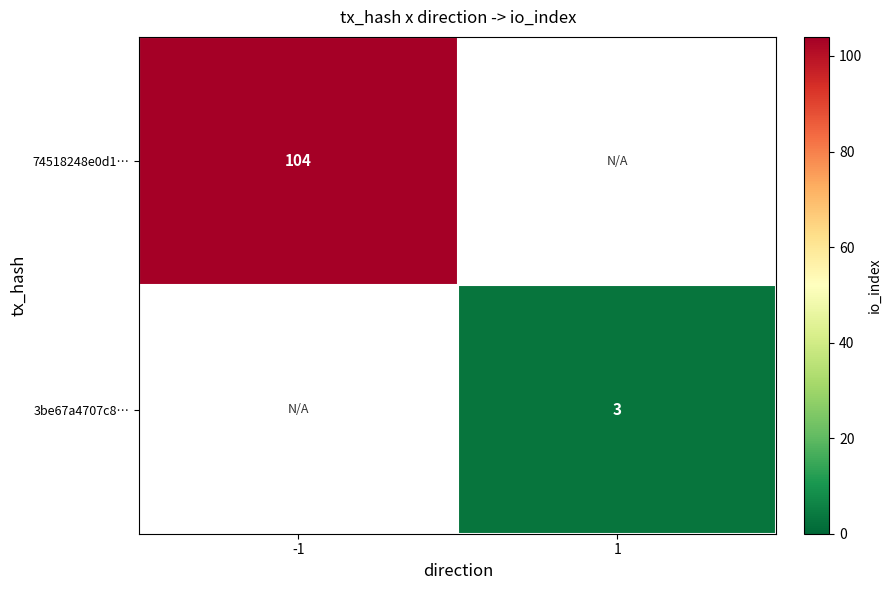

Which label corresponds to the largest value in the chart?

-1